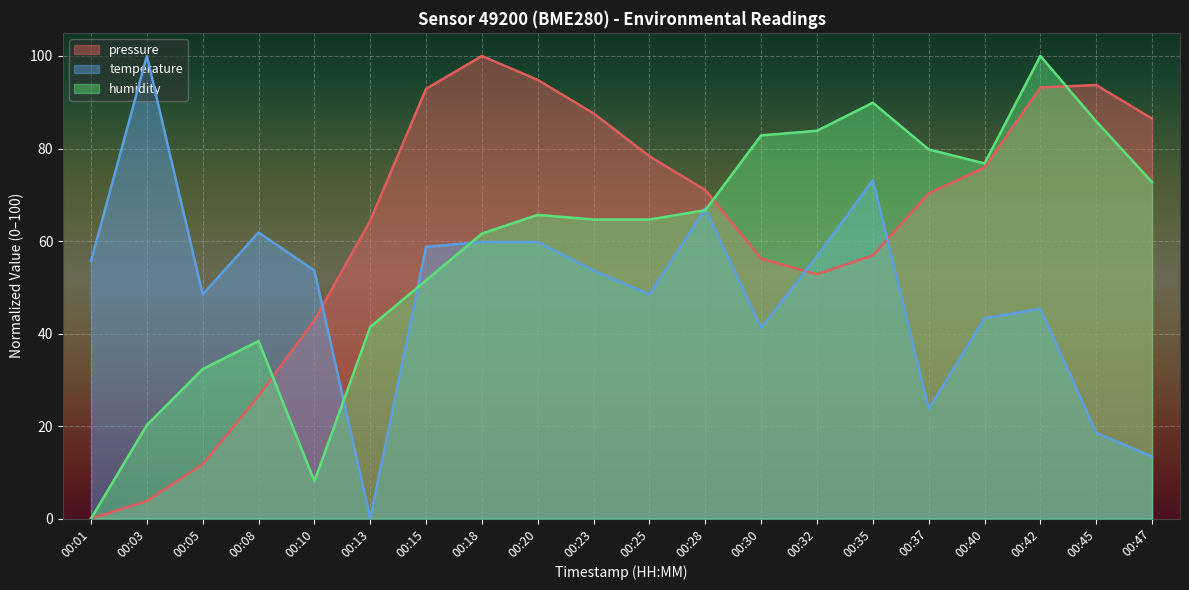

What are all the series names shown in the legend?

pressure, temperature, humidity